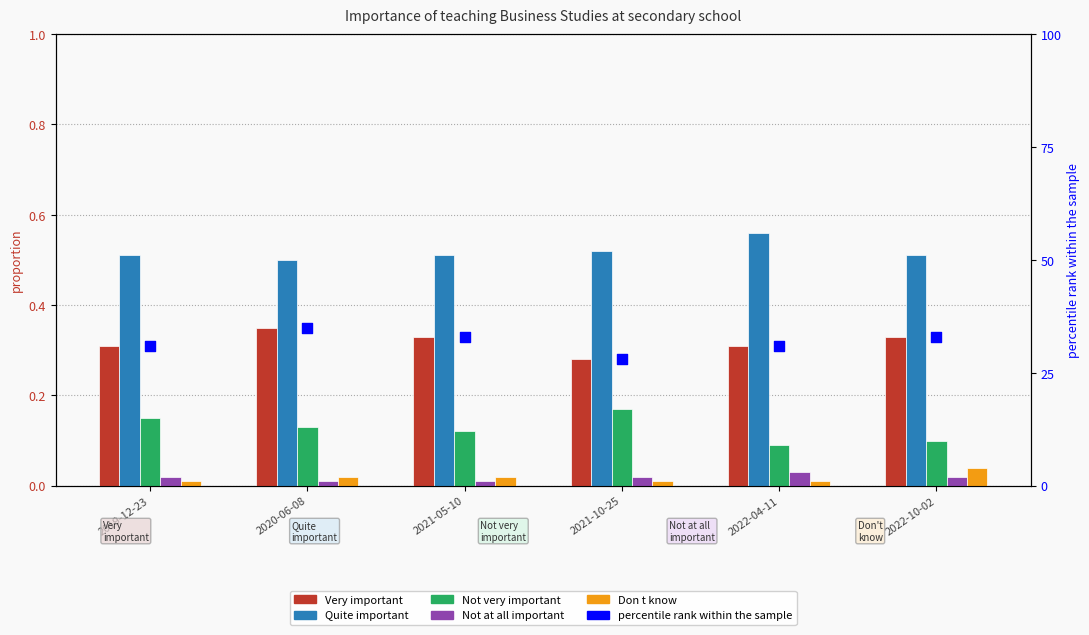

Is the value of Don t know at 2019-12-23 greater than the value of Not very important at 2021-05-10?

No